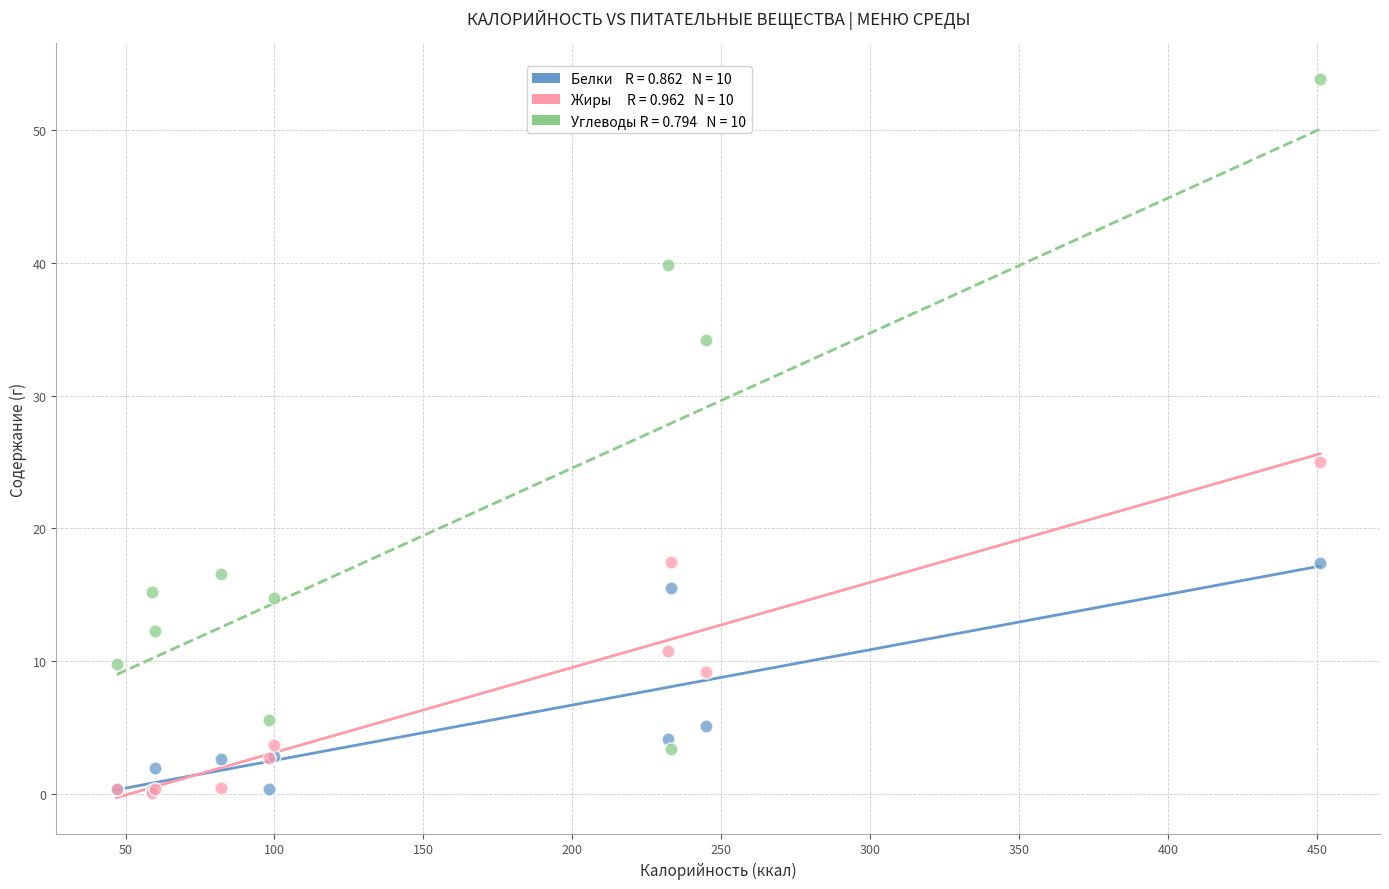

Across all series, what Y value is closest to 26?

25.0